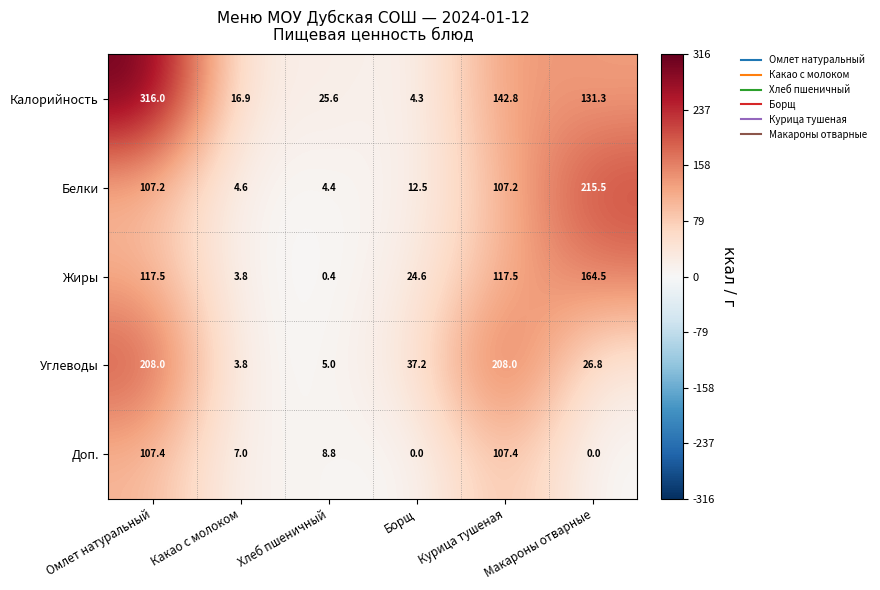

Rank the series by their maximum value, from lowest to highest.

Доп., Жиры, Углеводы, Белки, Калорийность